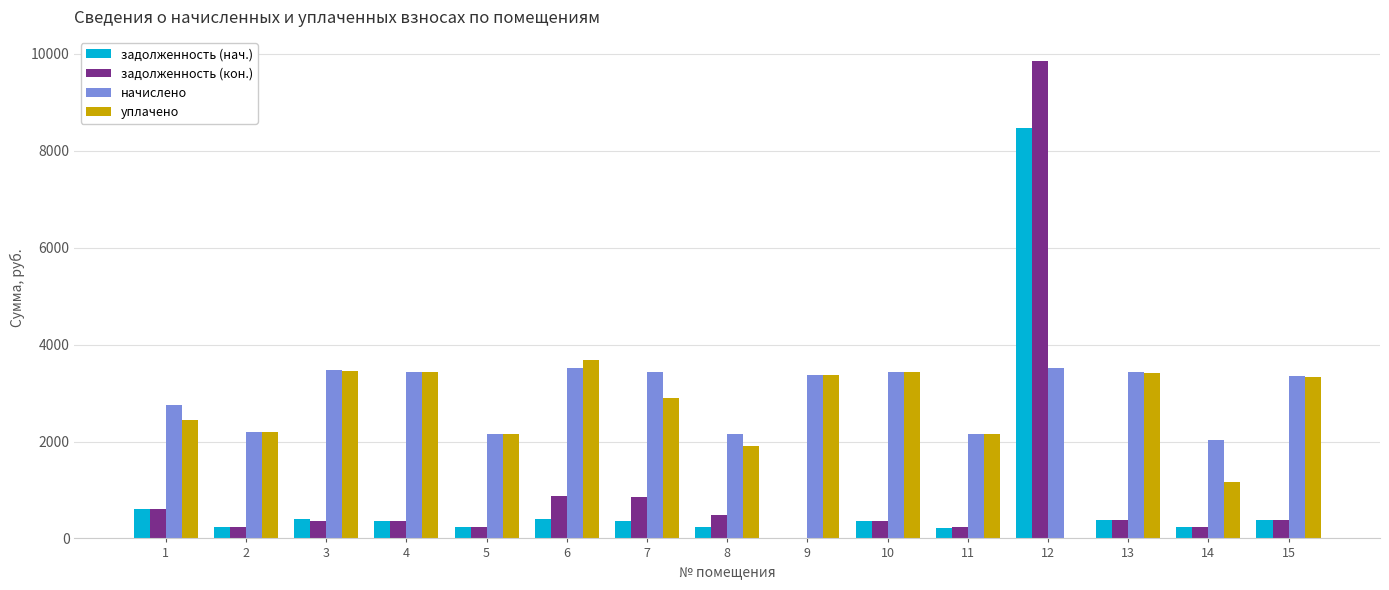

The value of уплачено at 12 is 0.0. True or false?

True